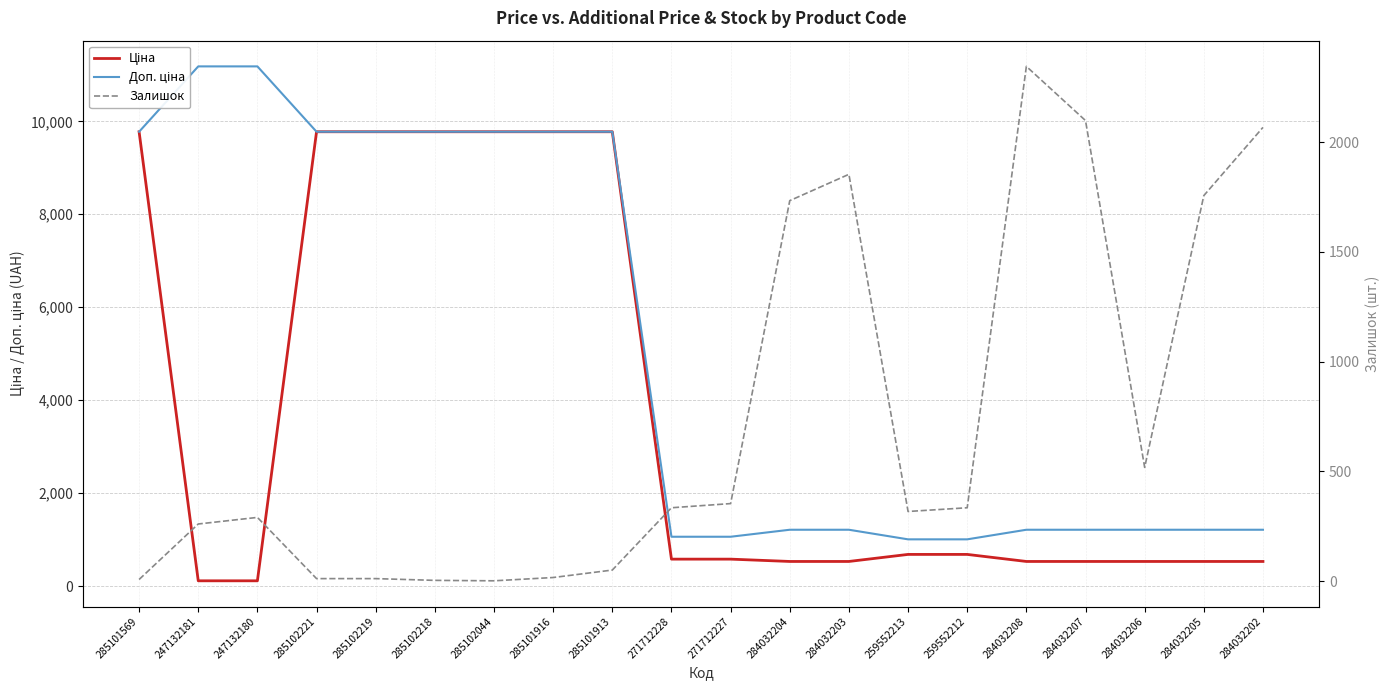

List the labels in order of Доп. ціна value, largest first.

247132181, 247132180, 285101569, 285102221, 285102219, 285102218, 285102044, 285101916, 285101913, 284032204, 284032203, 284032208, 284032207, 284032206, 284032205, 284032202, 271712228, 271712227, 259552213, 259552212